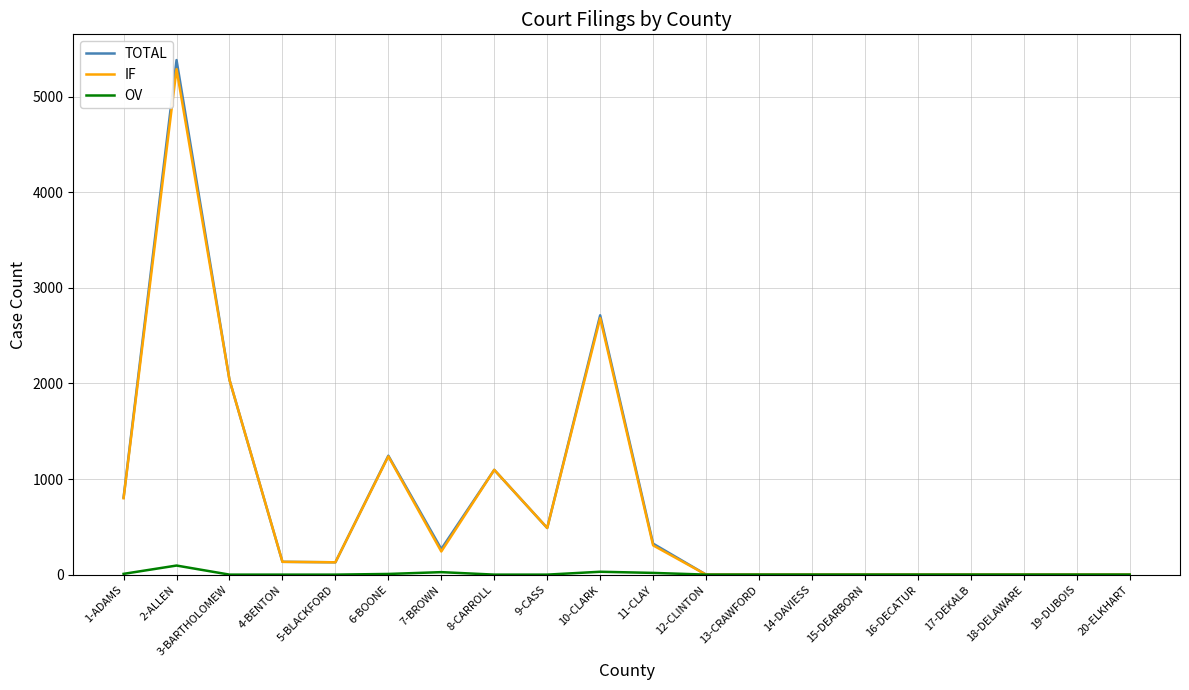

What is the difference between the TOTAL values at 17-DEKALB and 5-BLACKFORD?

129